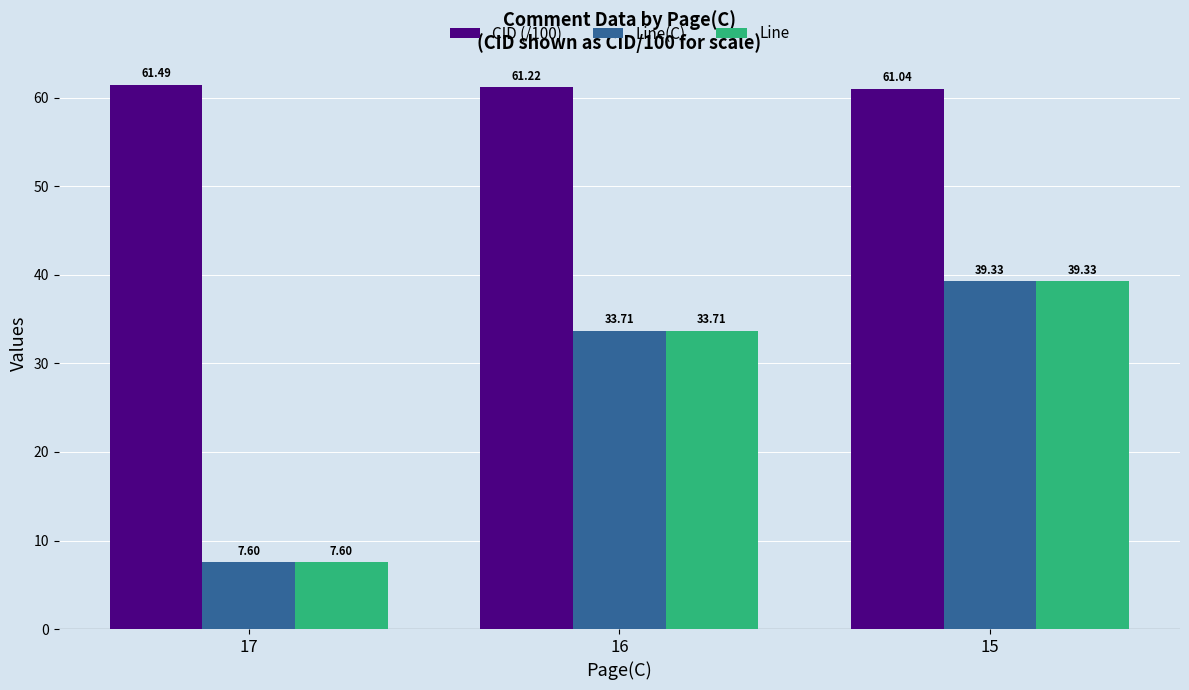

What is the sum of the CID (/100) values at 16 and 17?

122.7